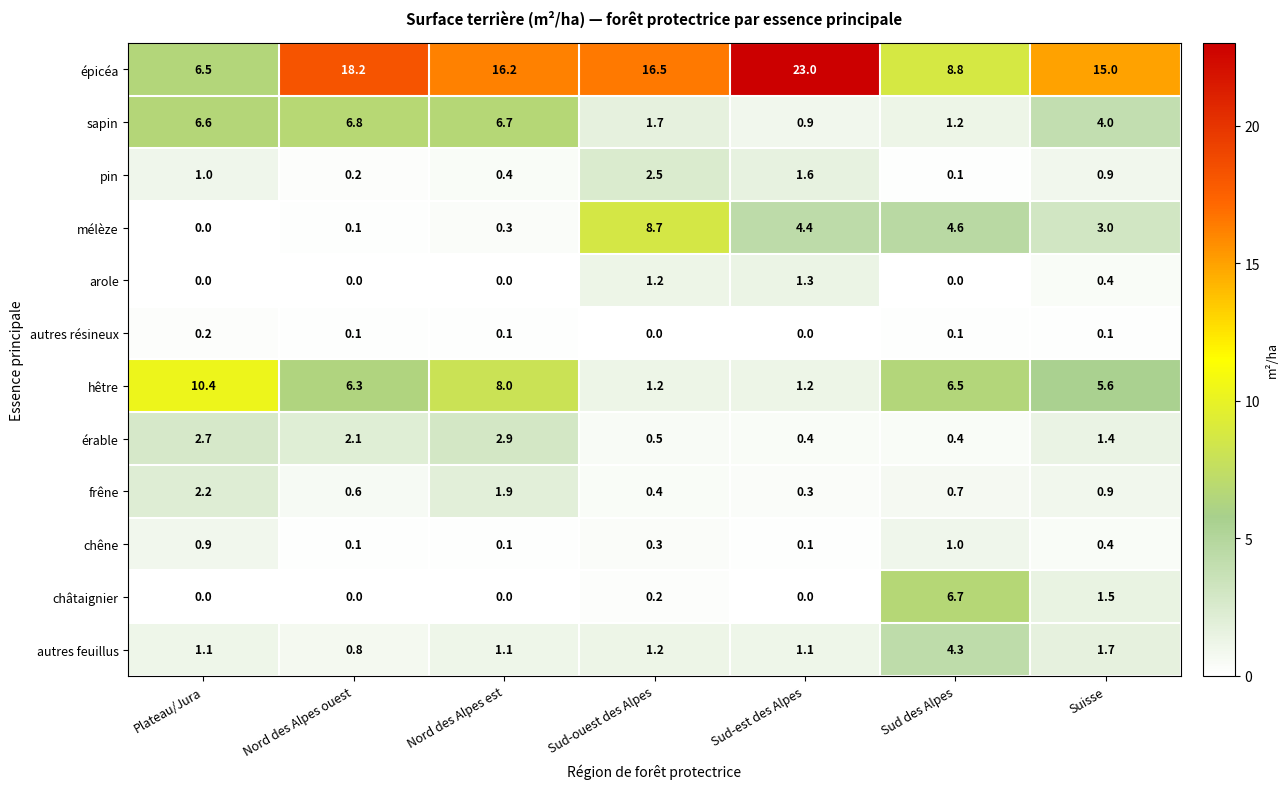

The frêne series shows 0.6 at Nord des Alpes ouest. True or false?

True